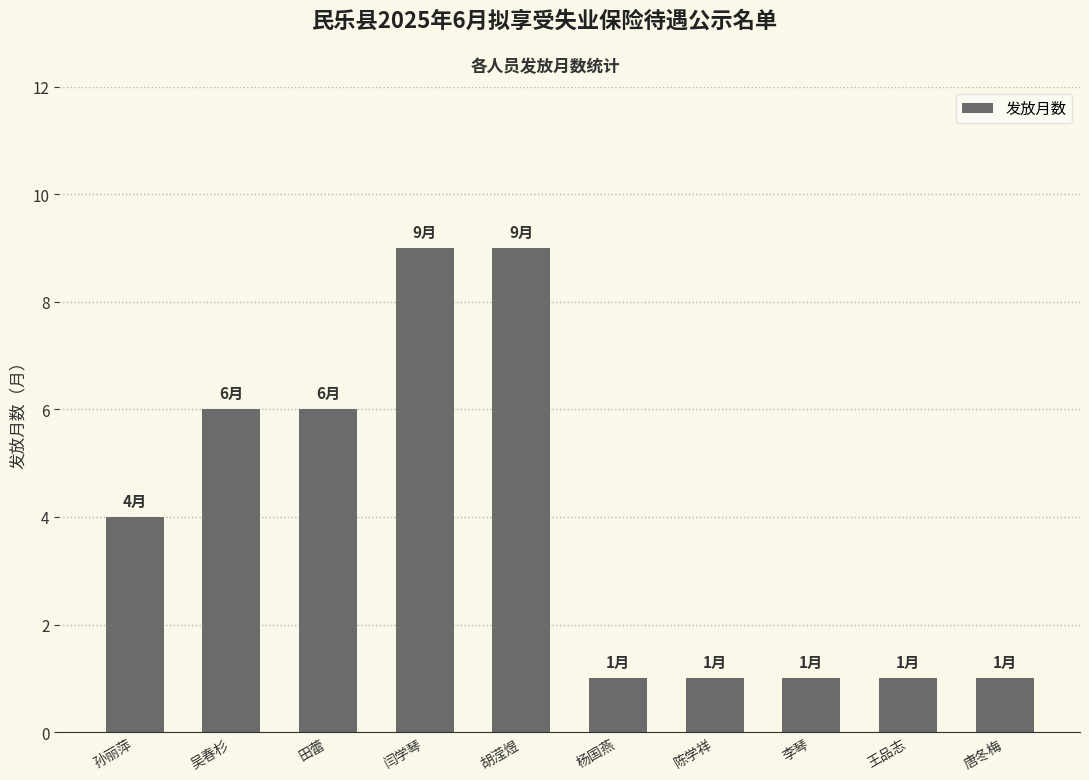

The chart shows a value of 4 at 孙丽萍. True or false?

True